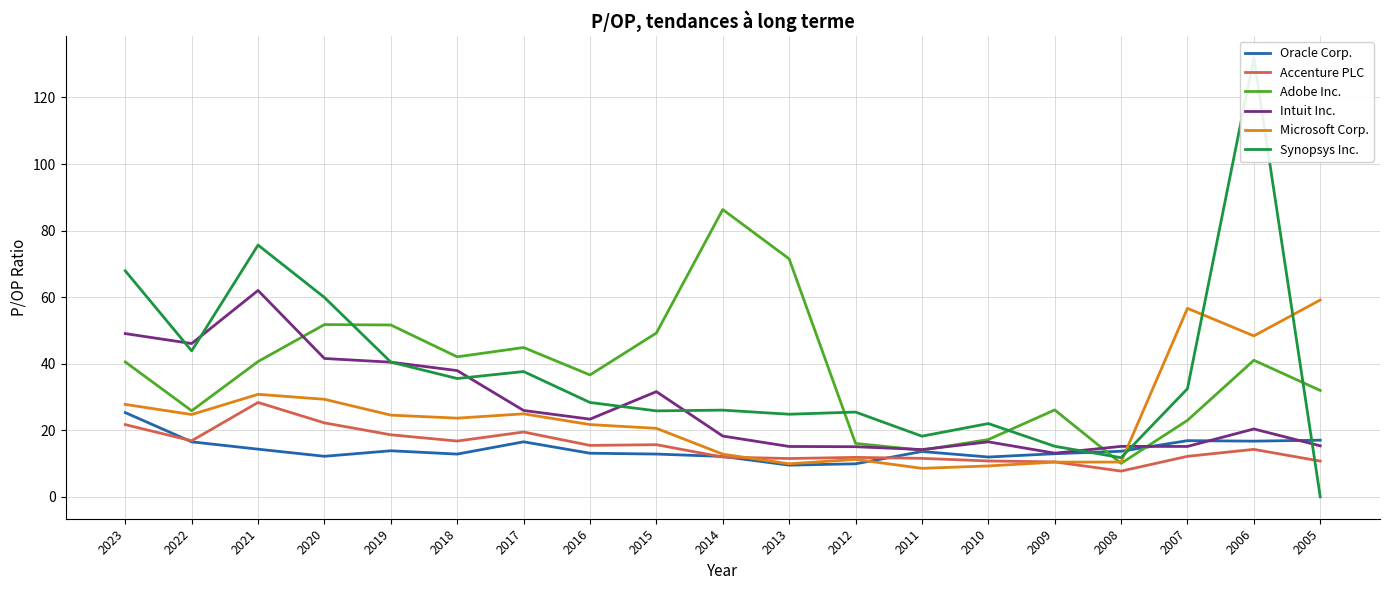

Which series has the largest total across all categories?

Synopsys Inc.